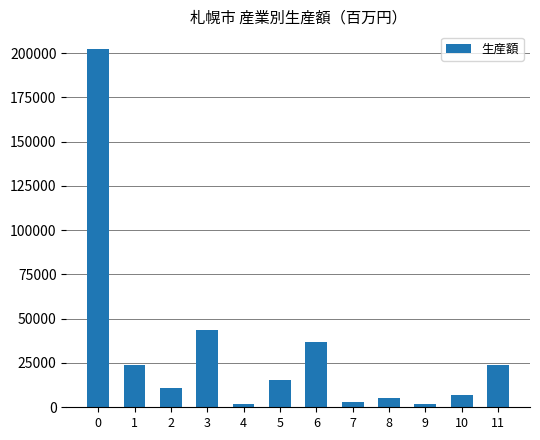

What is the greatest value displayed?

202137